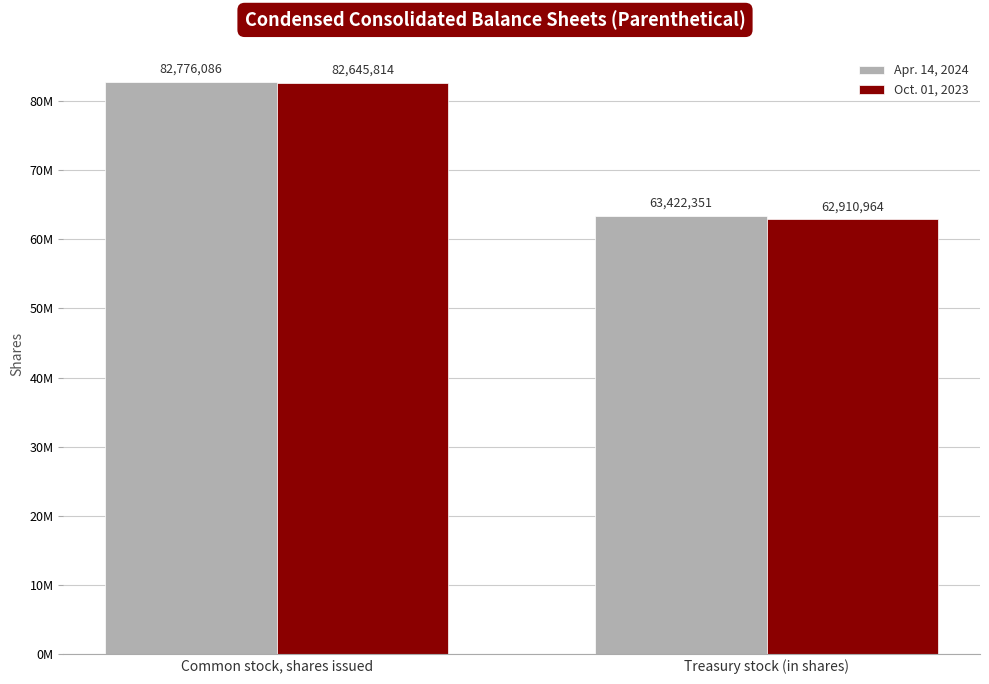

Are the bars horizontal?

No